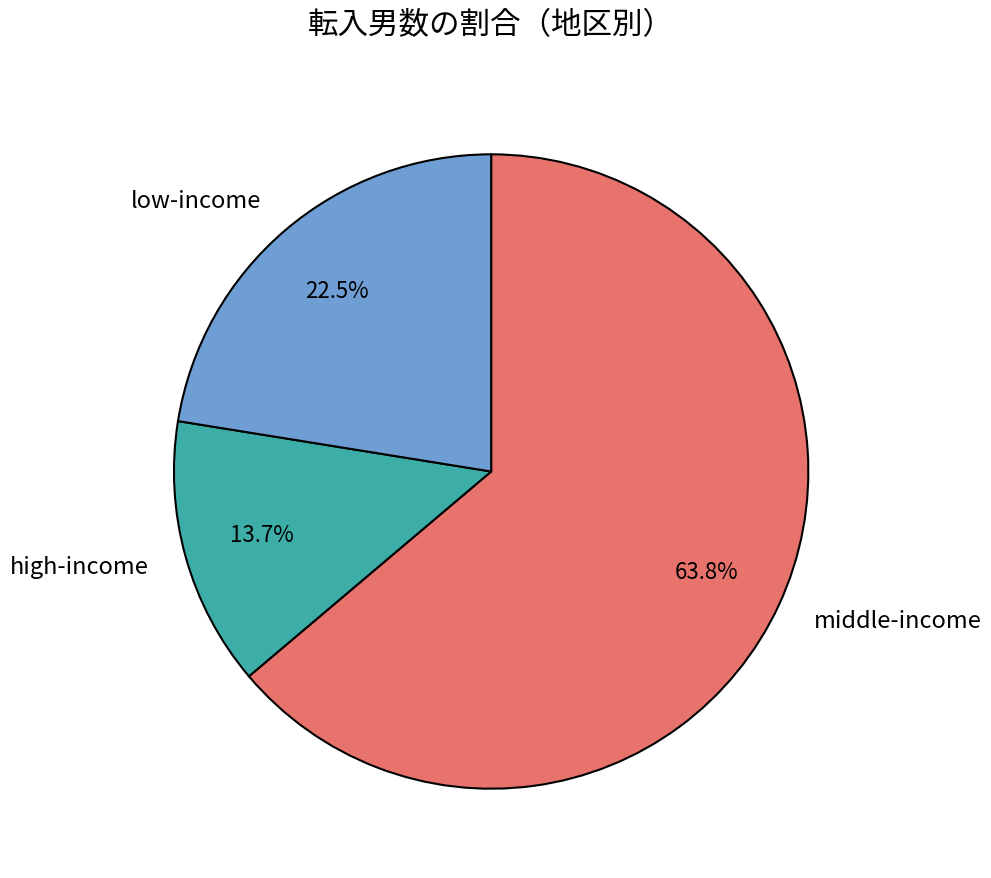

Which slice represents more than half of the pie?

middle-income